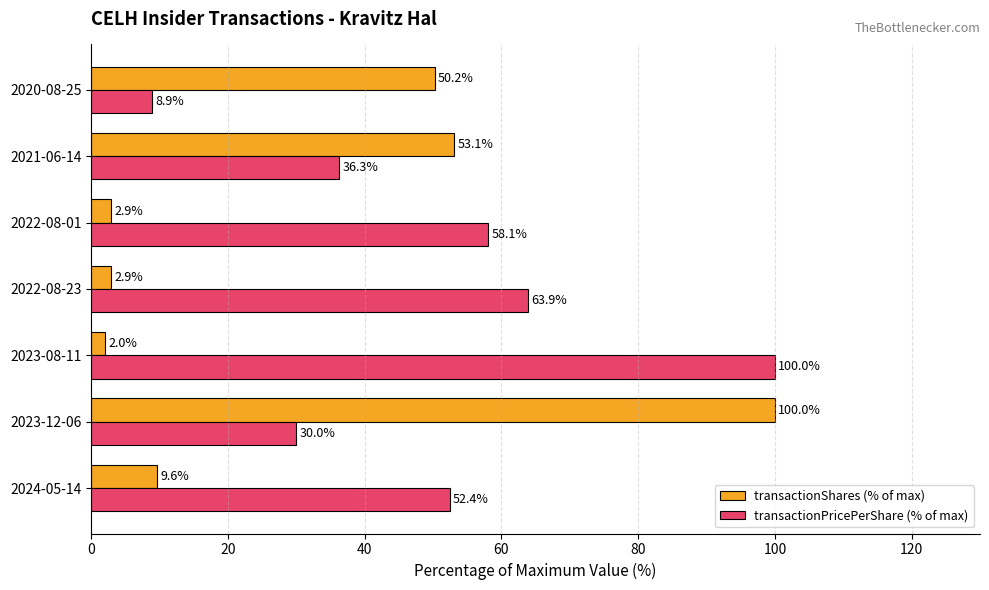

Rank the series by their average value, from highest to lowest.

transactionPricePerShare (% of max), transactionShares (% of max)